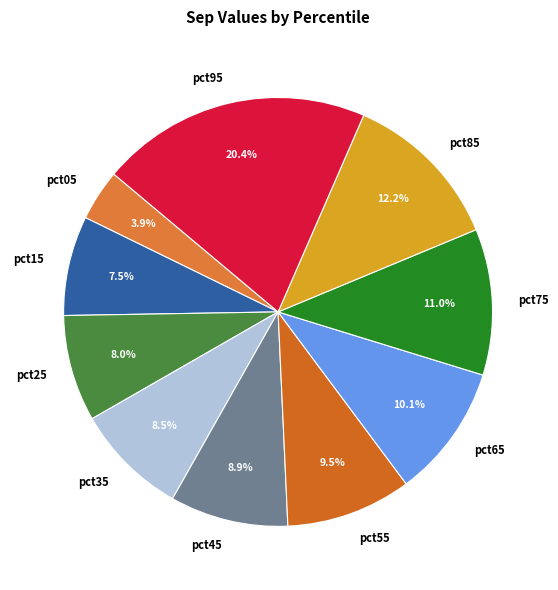

Count the number of slices in the pie.

10